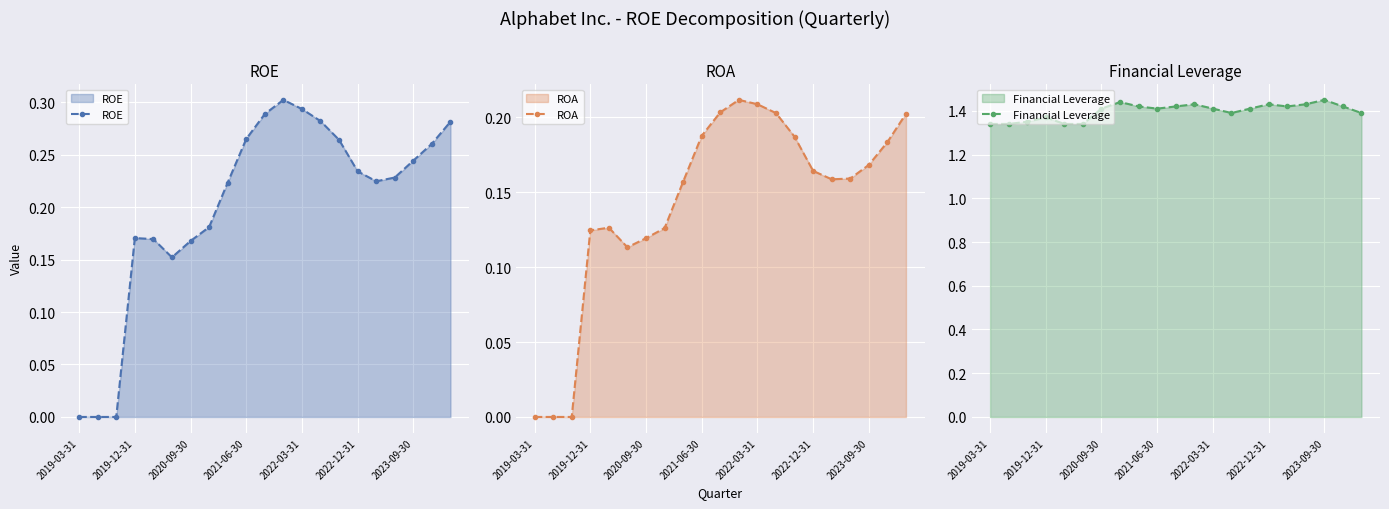

True or false: ROE and ROA cross at least once.

False